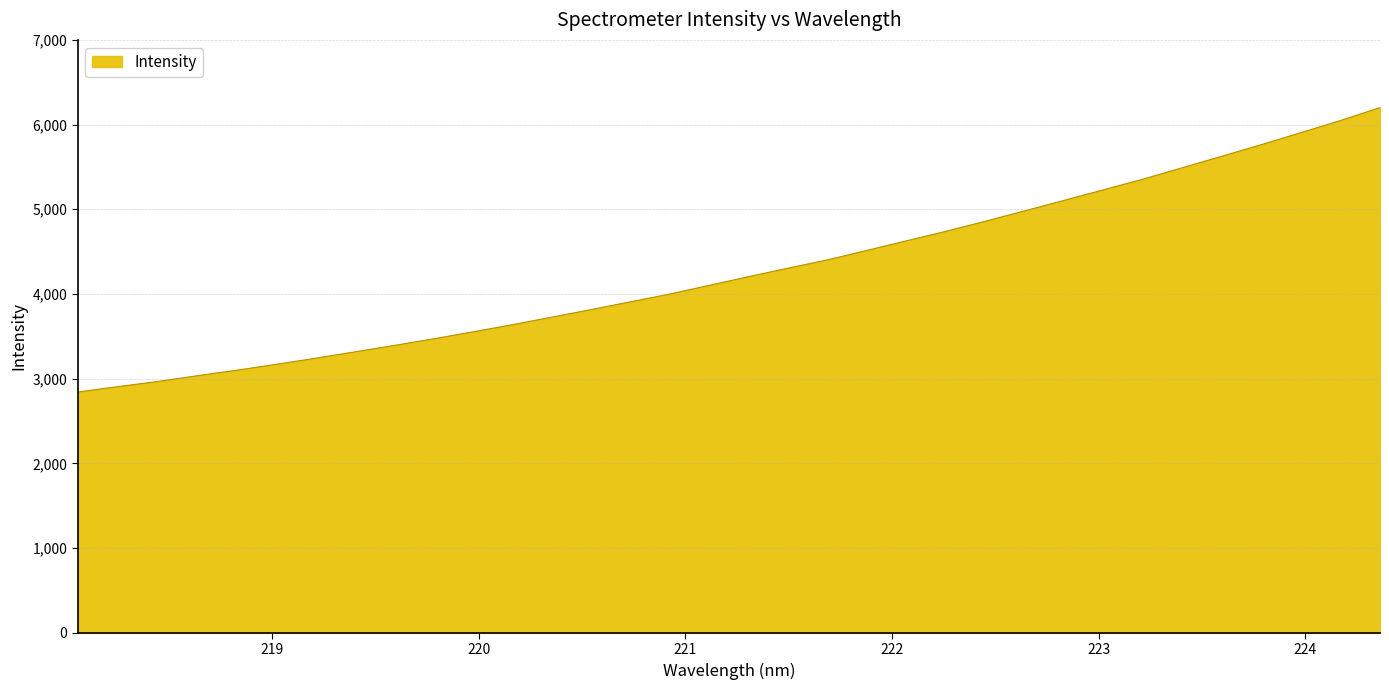

What is the difference between the second highest and second lowest values?

3143.0